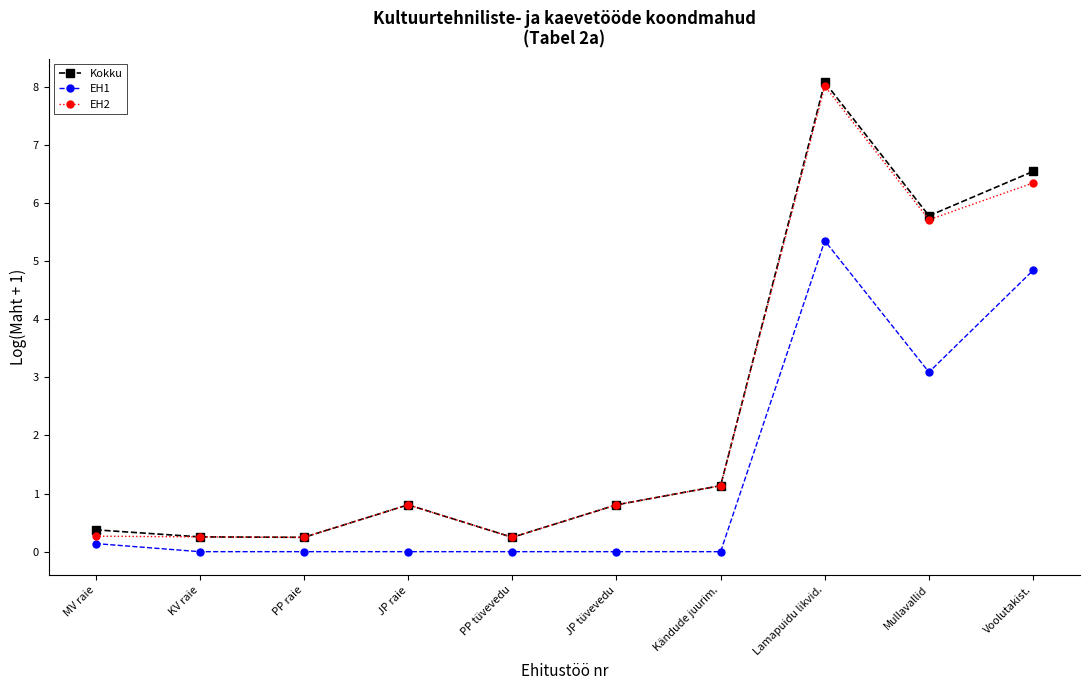

In Kokku, how many points are higher than both neighbors (excluding endpoints)?

2